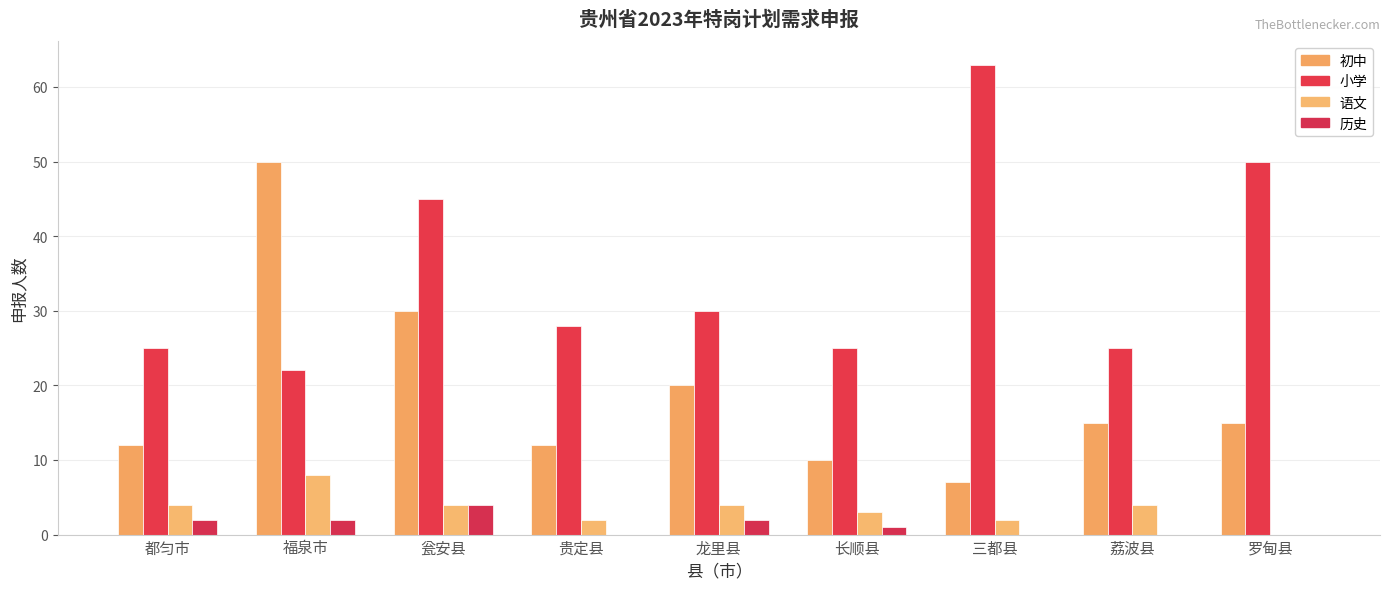

What is the value of the 小学 bar at the 1st from the left?

25